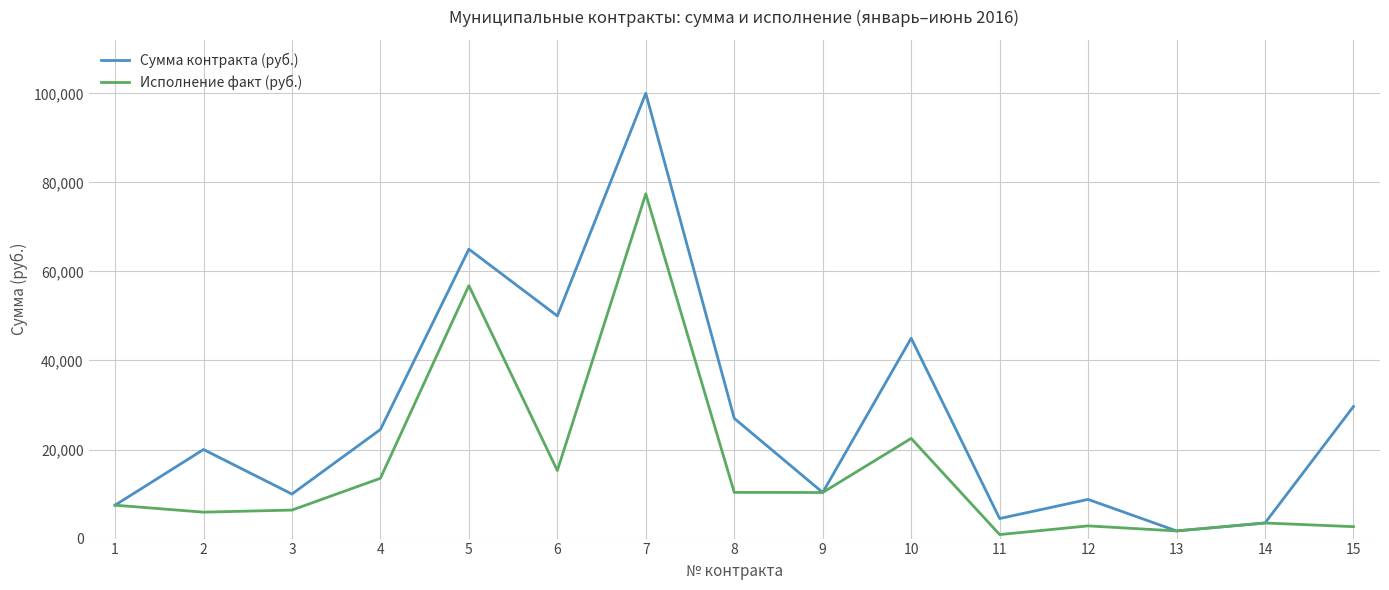

What are all the series names shown in the legend?

Сумма контракта (руб.), Исполнение факт (руб.)